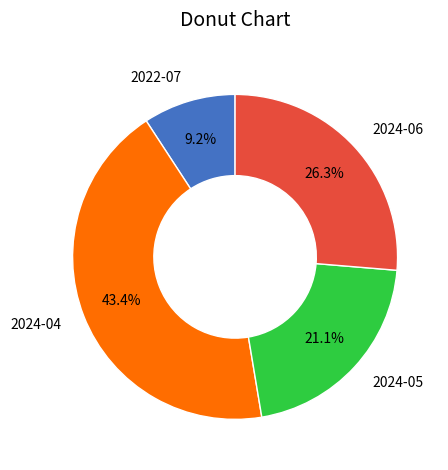

What portion of the pie excludes 2022-07?

90.8%